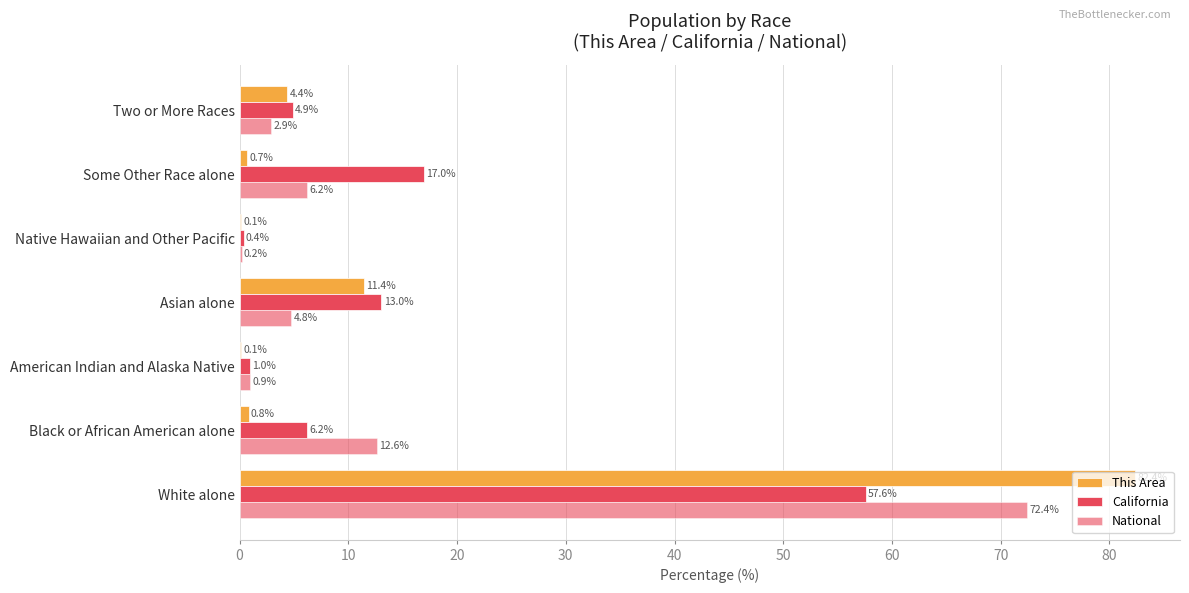

How many categories are shown in the chart?

7